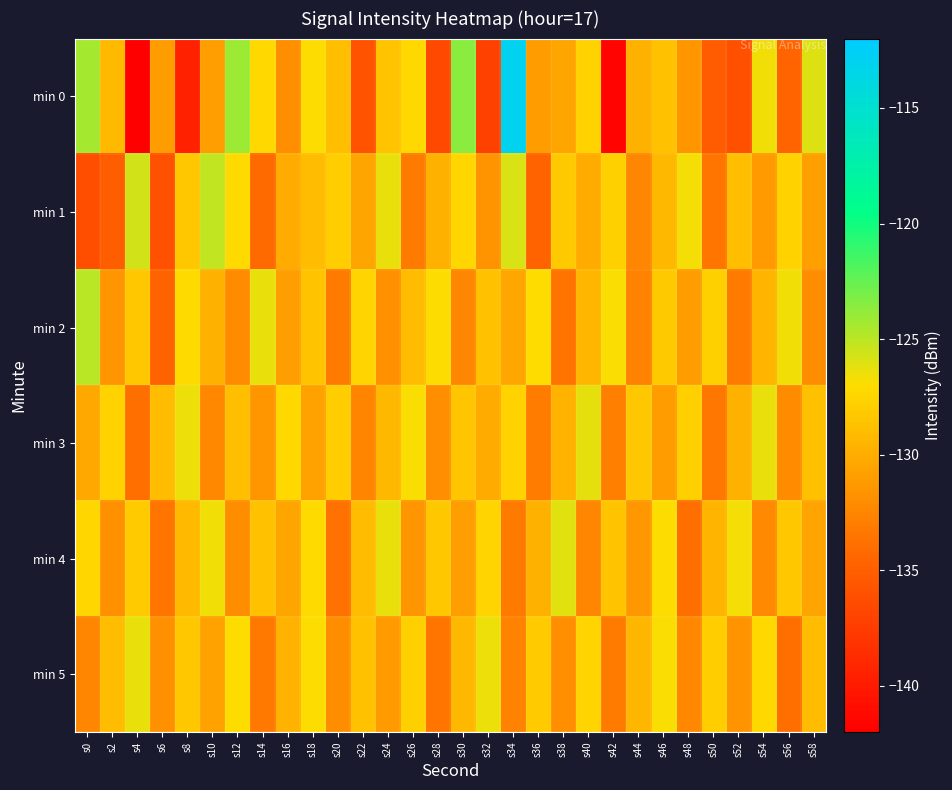

Which series has the largest range (max minus min)?

min 0